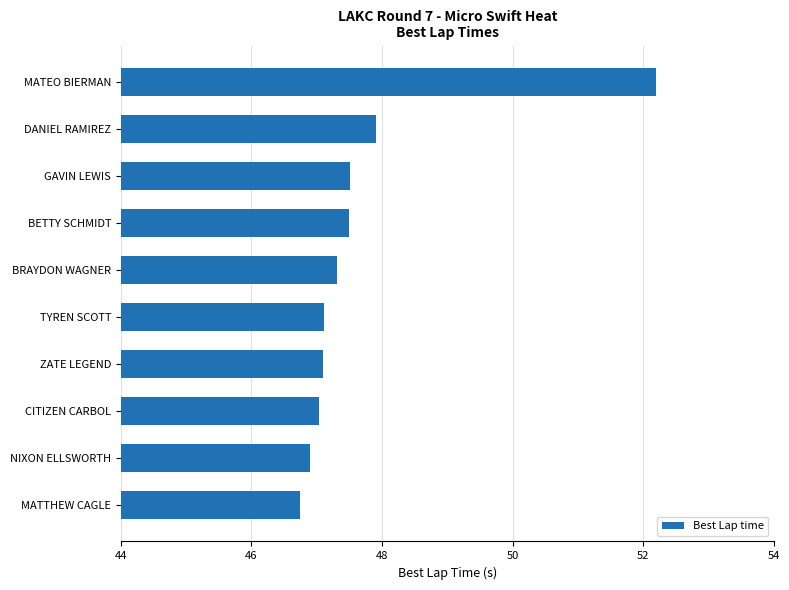

The chart shows a value of 47.5 at GAVIN LEWIS. True or false?

True